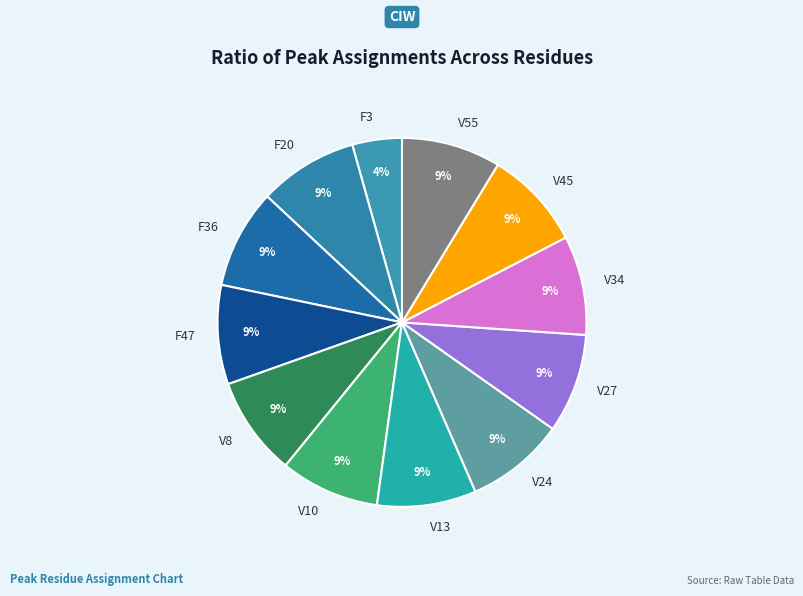

How many segments does this pie chart have?

12